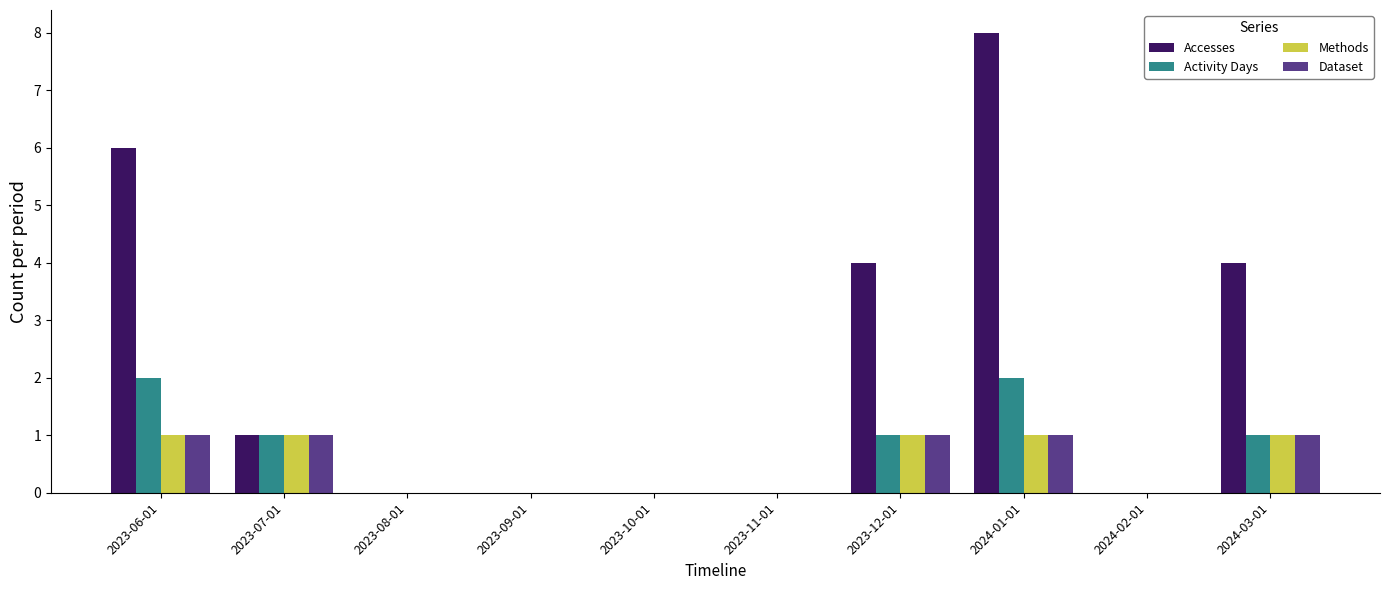

How many groups of bars are there?

10